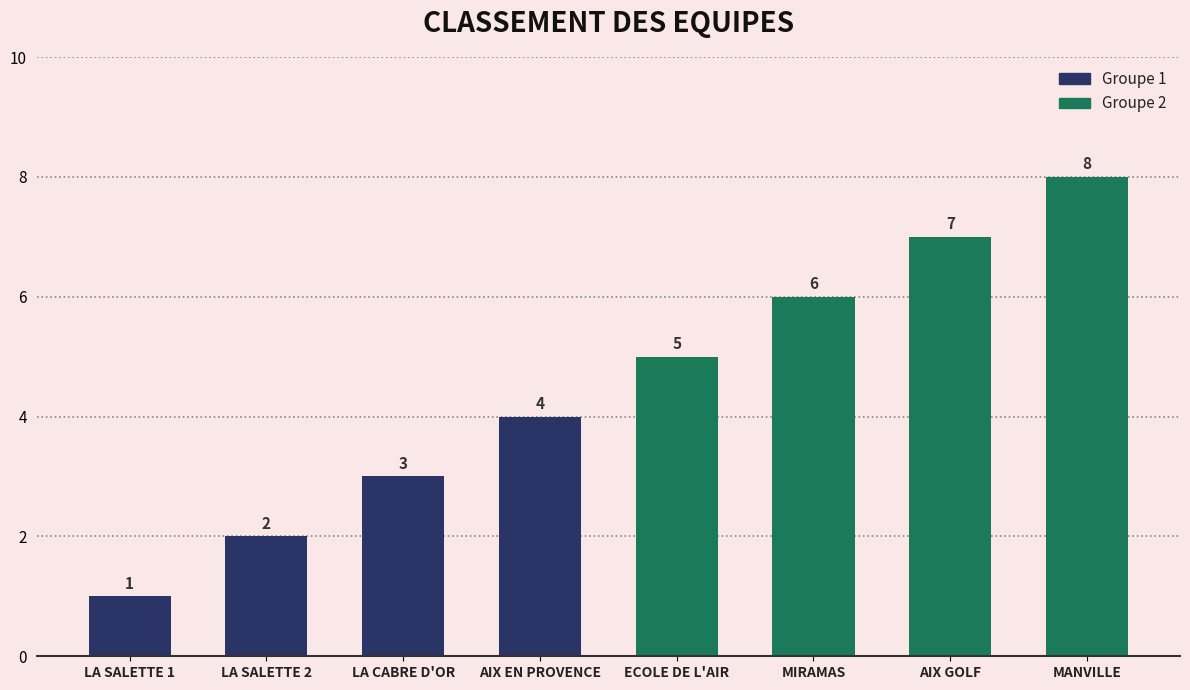

What is the difference between the Groupe 2 values at MIRAMAS and MANVILLE?

2